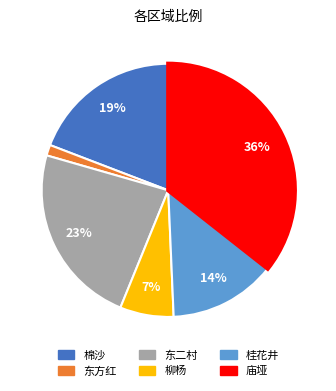

Which slice is the largest?

庙垭